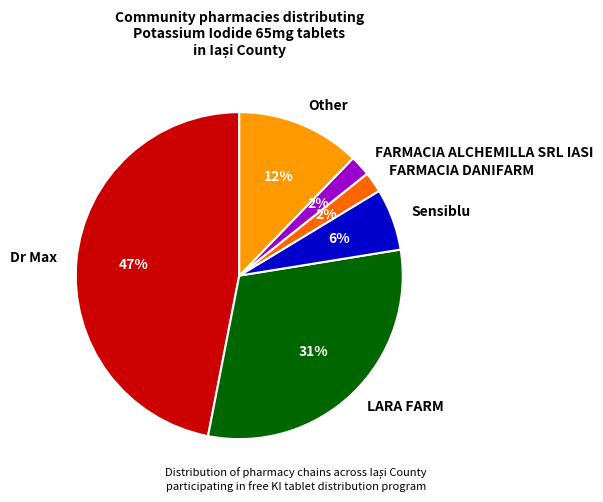

True or false: LARA FARM accounts for 31% of the total.

True